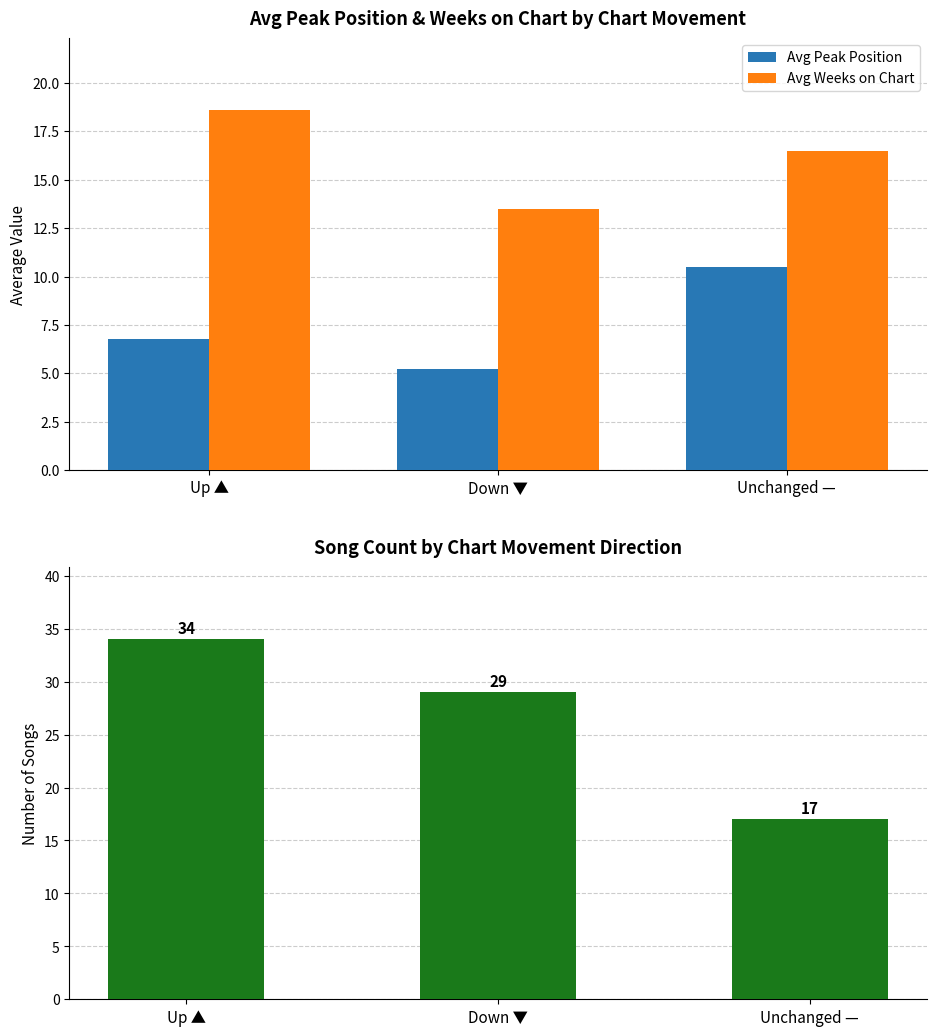

Which series has the largest total across all categories?

Number of Songs